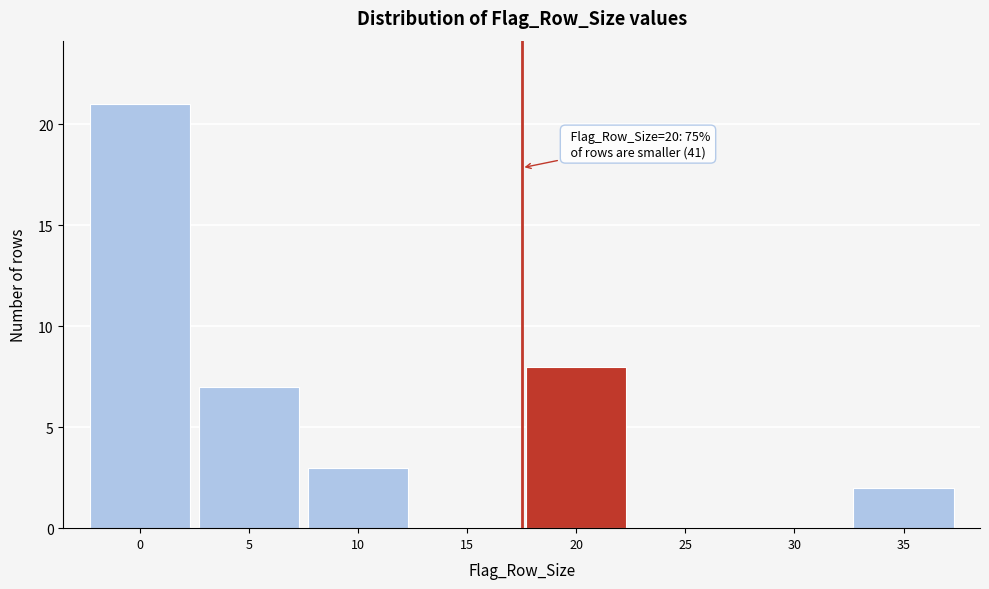

Reading left to right, what are all the values shown in this chart?

0=21	5=7	10=3	15=0	20=8	25=0	30=0	35=2